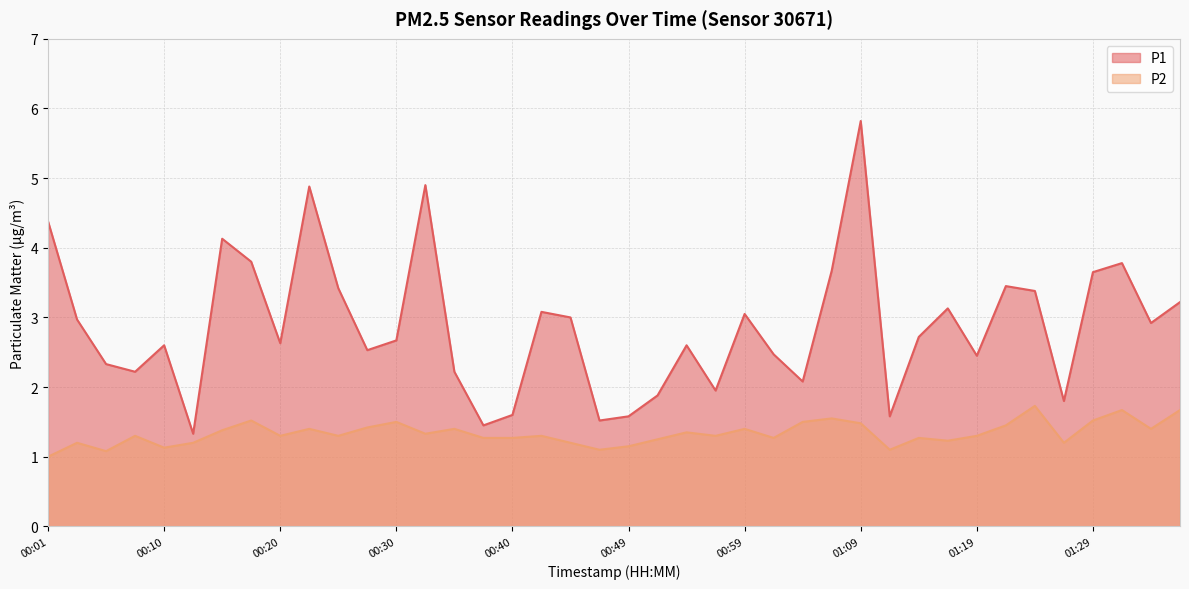

What is the spread (max minus min) of values at 00:32?

3.6